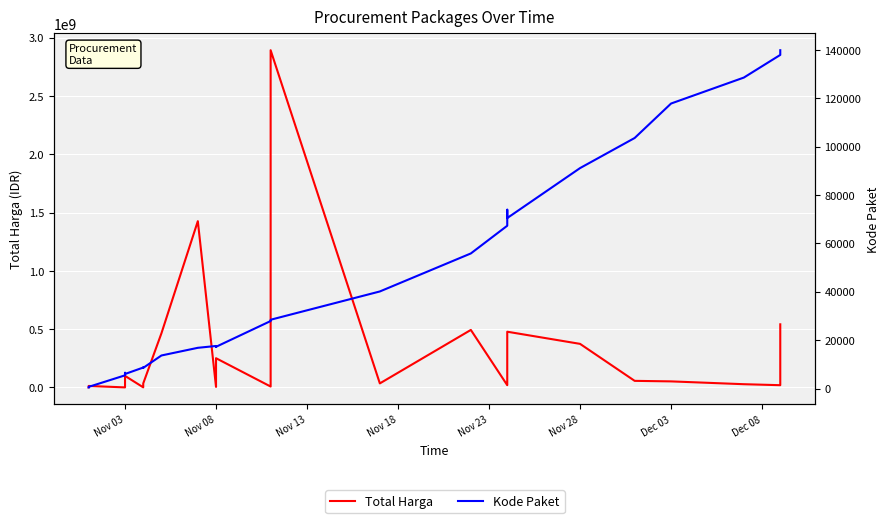

What are all the series names shown in the legend?

Total Harga, Kode Paket